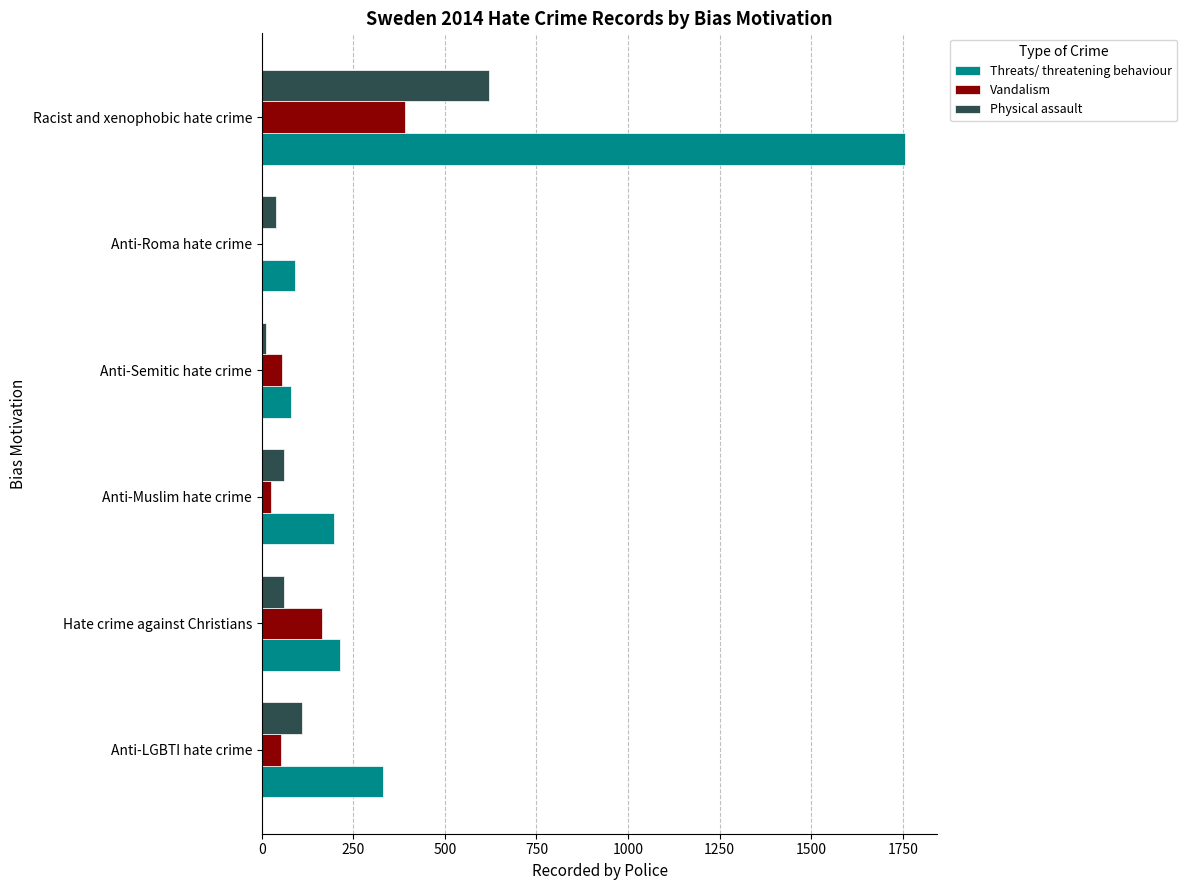

What are all the series names shown in the legend?

Threats/ threatening behaviour, Vandalism, Physical assault